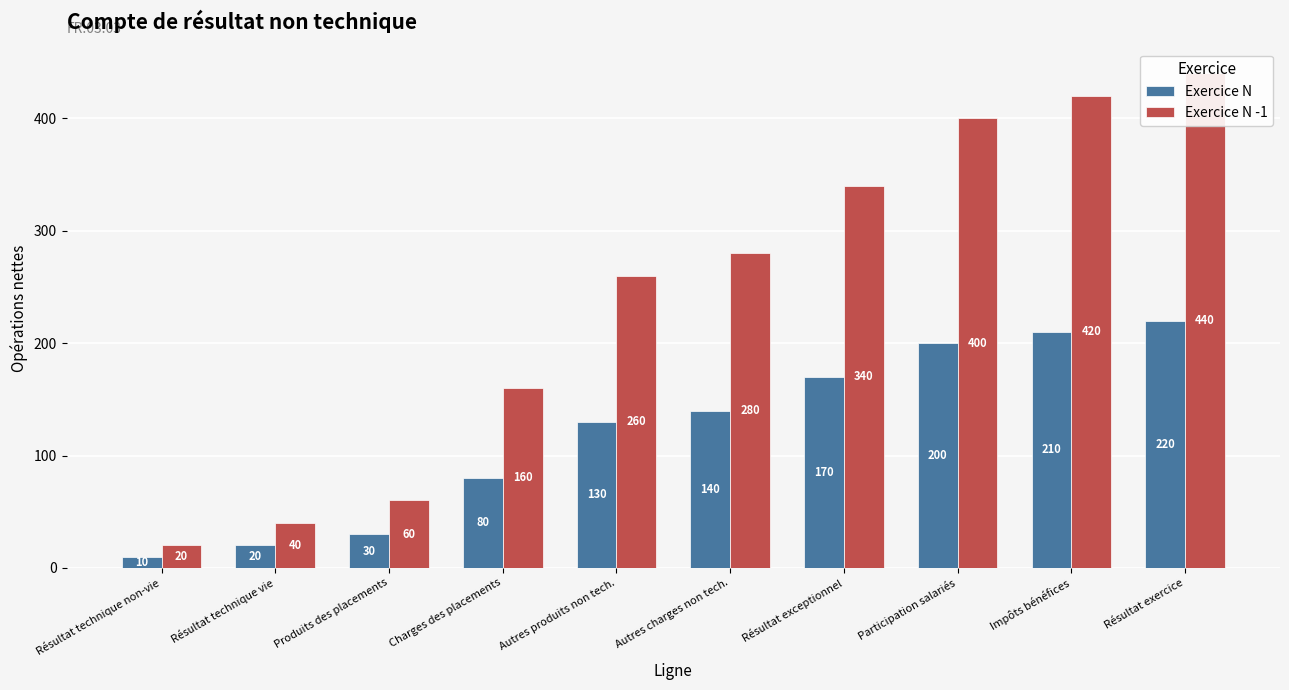

Which series has the largest range (max minus min)?

Exercice N -1